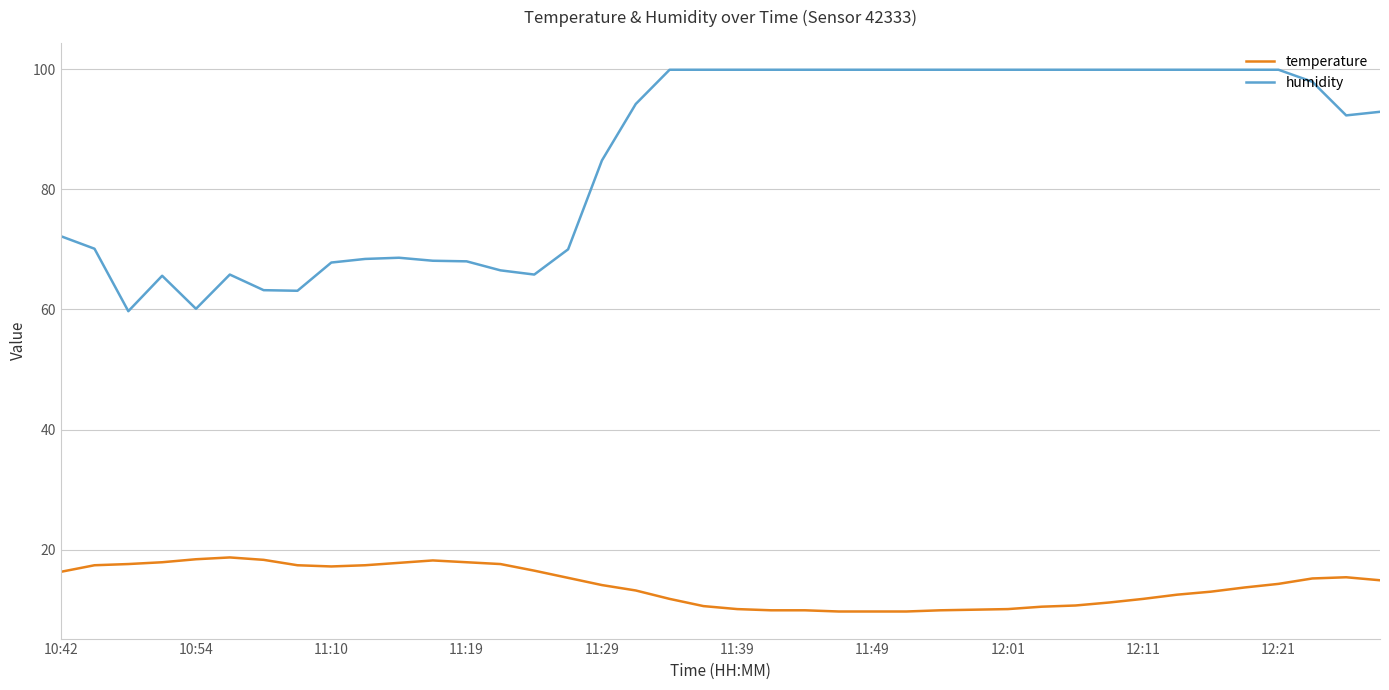

Rank the series by their maximum value, from highest to lowest.

humidity, temperature